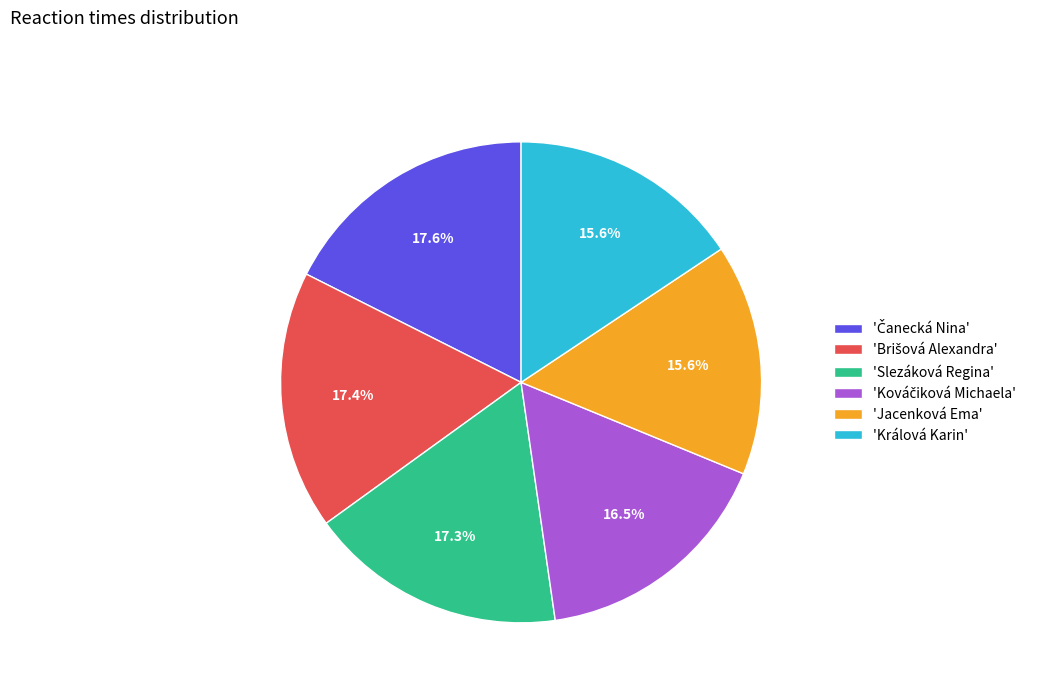

Is there any slice that represents more than half of the pie?

No